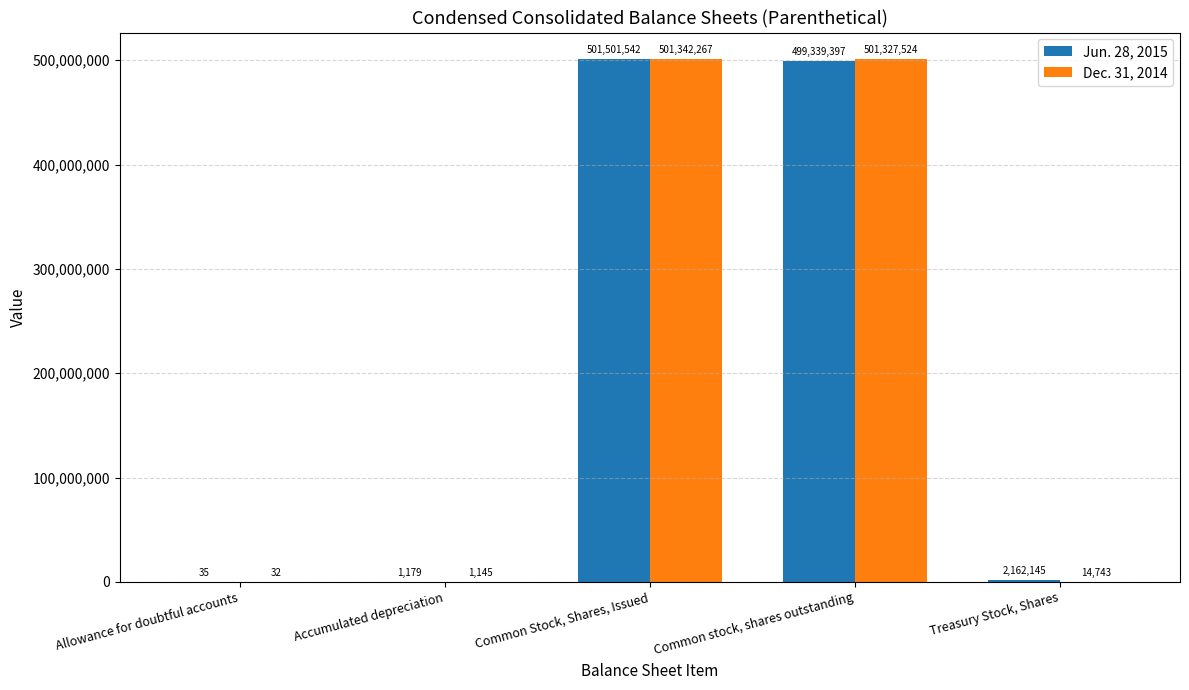

The value of Dec. 31, 2014 at Allowance for doubtful accounts is 32. True or false?

True